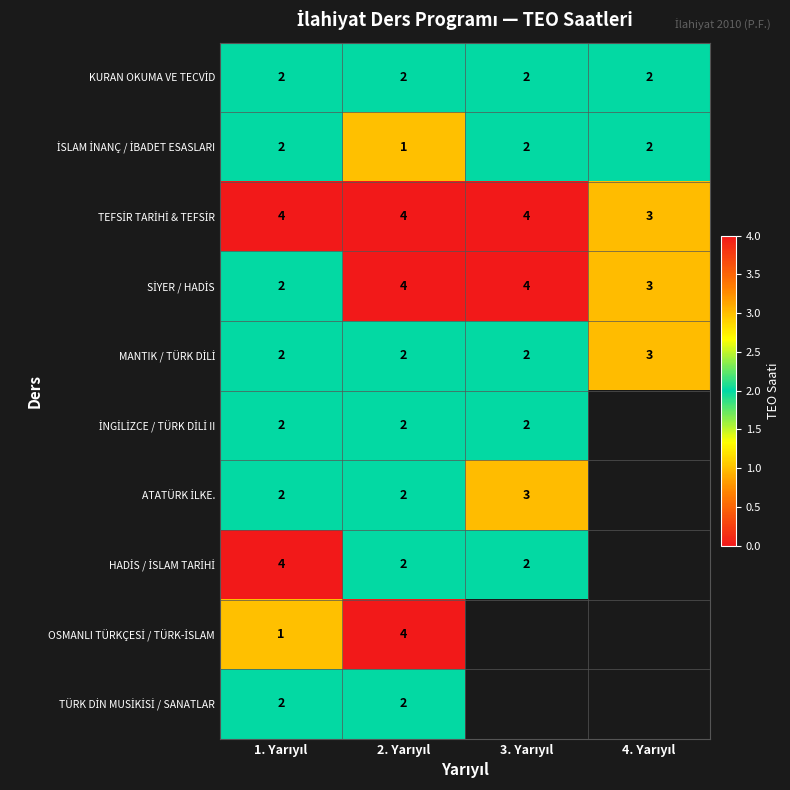

The TÜRK DİN MUSİKİSİ / SANATLAR series shows 3.6 at 1. Yarıyıl. True or false?

False